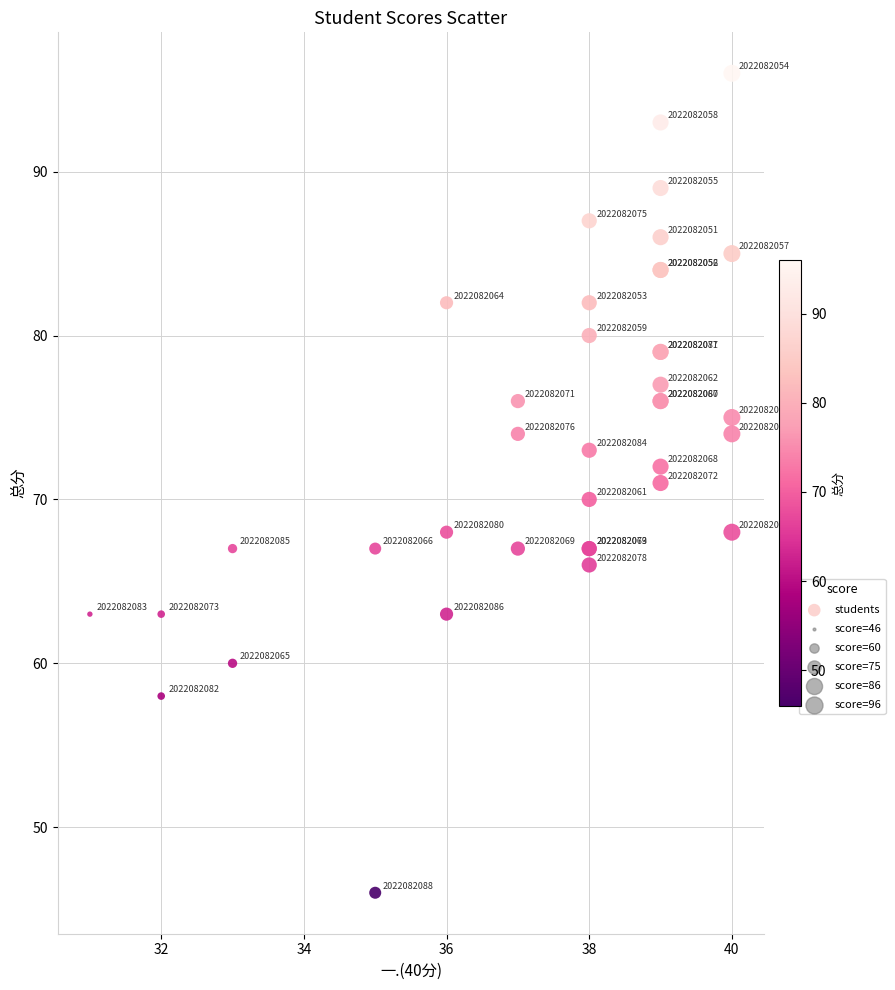

What Y value in the scatter plot is closest to 71?

71